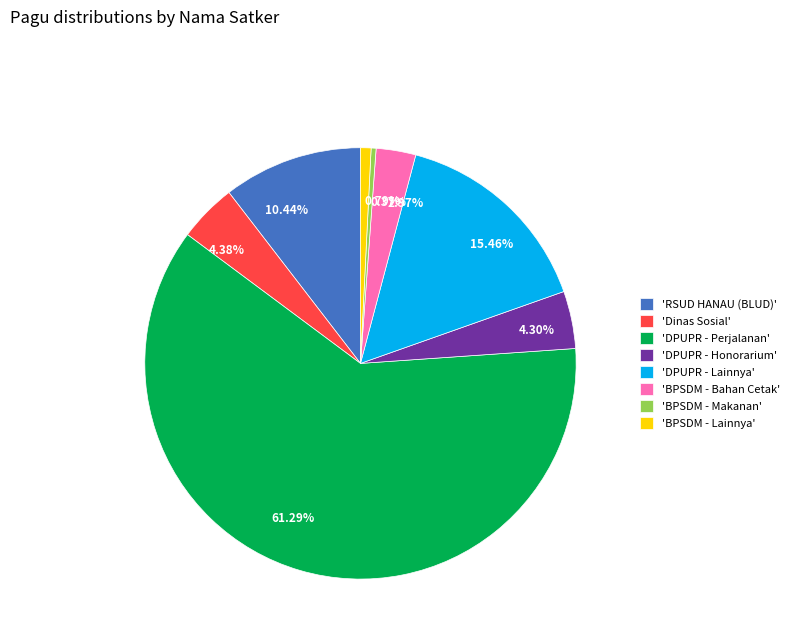

Is 0.37% the majority of the pie?

No